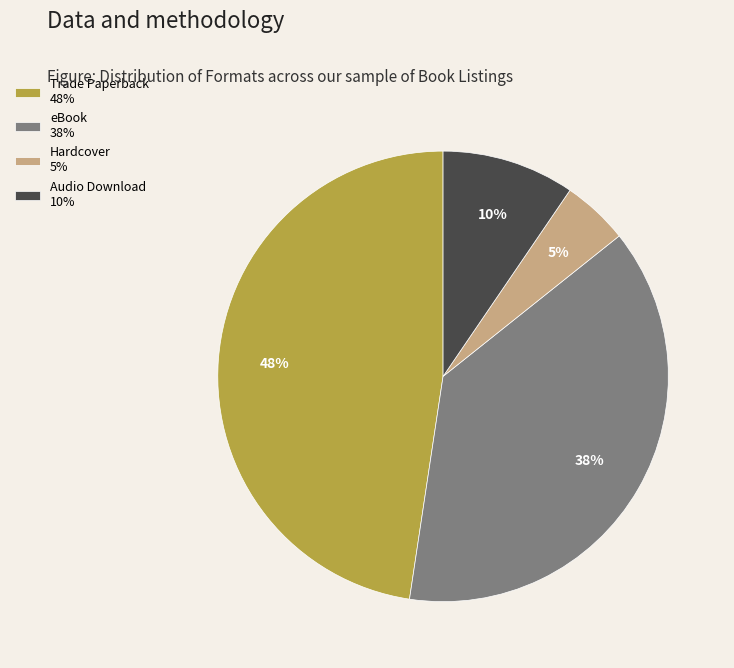

Count the number of slices in the pie.

4